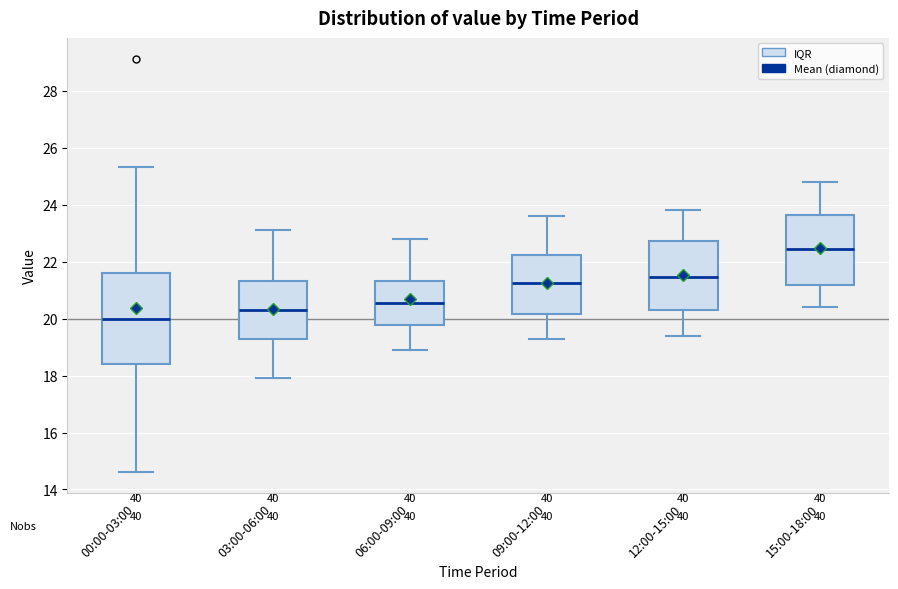

Reading left to right, transcribe this box plot: for each box, give where its median line is, the range the box spans, and where its two whiskers end, as read against the y-axis. The values are not printed on the chart, so give them approximately, as read against the axis.

00:00-03:00: median 20.0, box 18.4 to 21.6, whiskers 14.6 to 25.4
03:00-06:00: median 20.4, box 19.2 to 21.4, whiskers 18.0 to 23.2
06:00-09:00: median 20.6, box 19.8 to 21.4, whiskers 19.0 to 22.8
09:00-12:00: median 21.2, box 20.2 to 22.2, whiskers 19.4 to 23.6
12:00-15:00: median 21.4, box 20.4 to 22.8, whiskers 19.4 to 23.8
15:00-18:00: median 22.4, box 21.2 to 23.6, whiskers 20.4 to 24.8